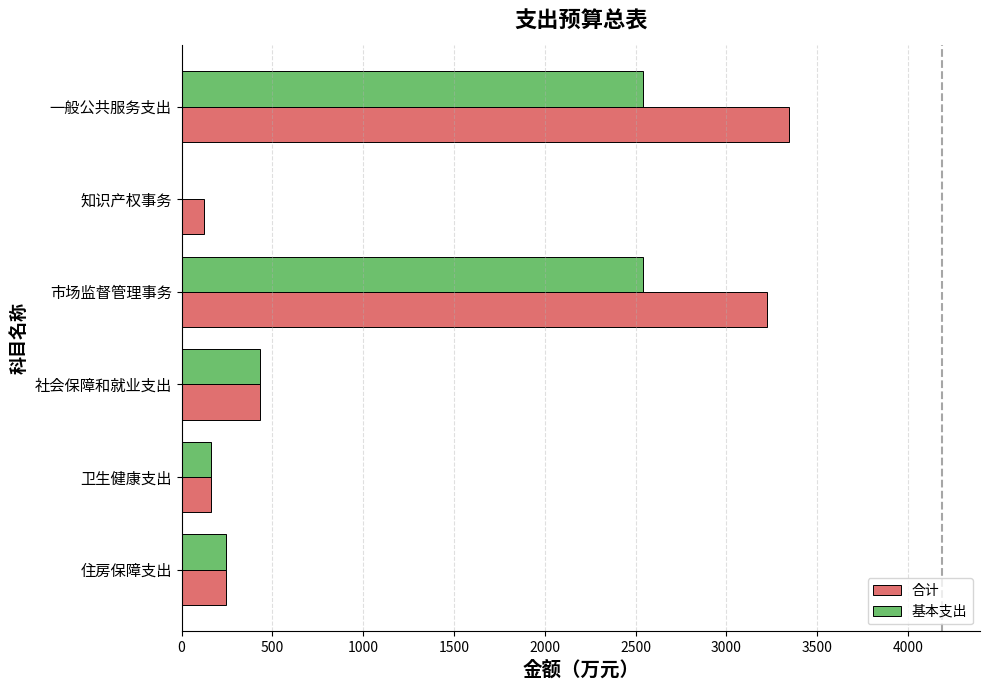

Where is 基本支出 nearest to the value 1269?

社会保障和就业支出